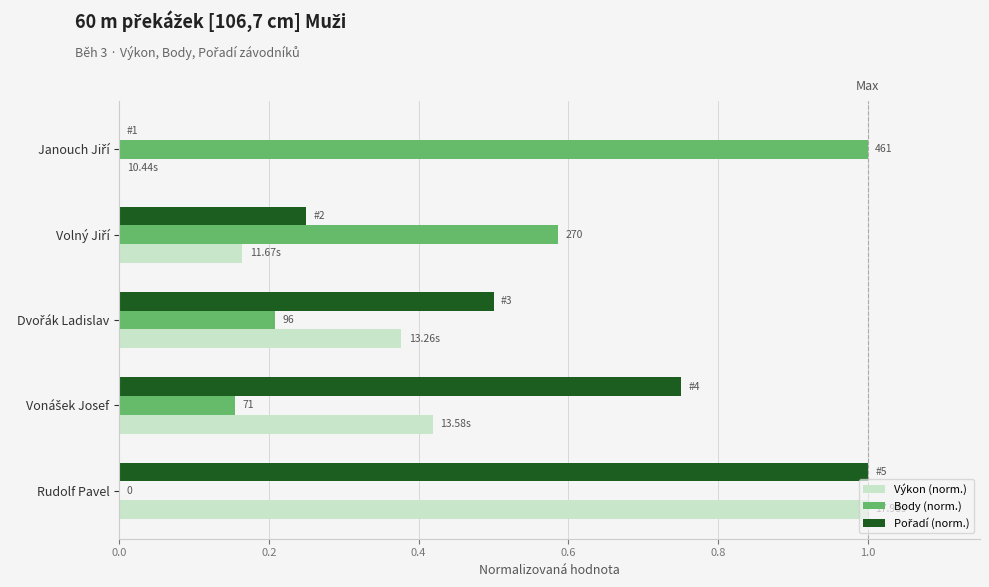

What is the sum of all Výkon (norm.) values?

2.0